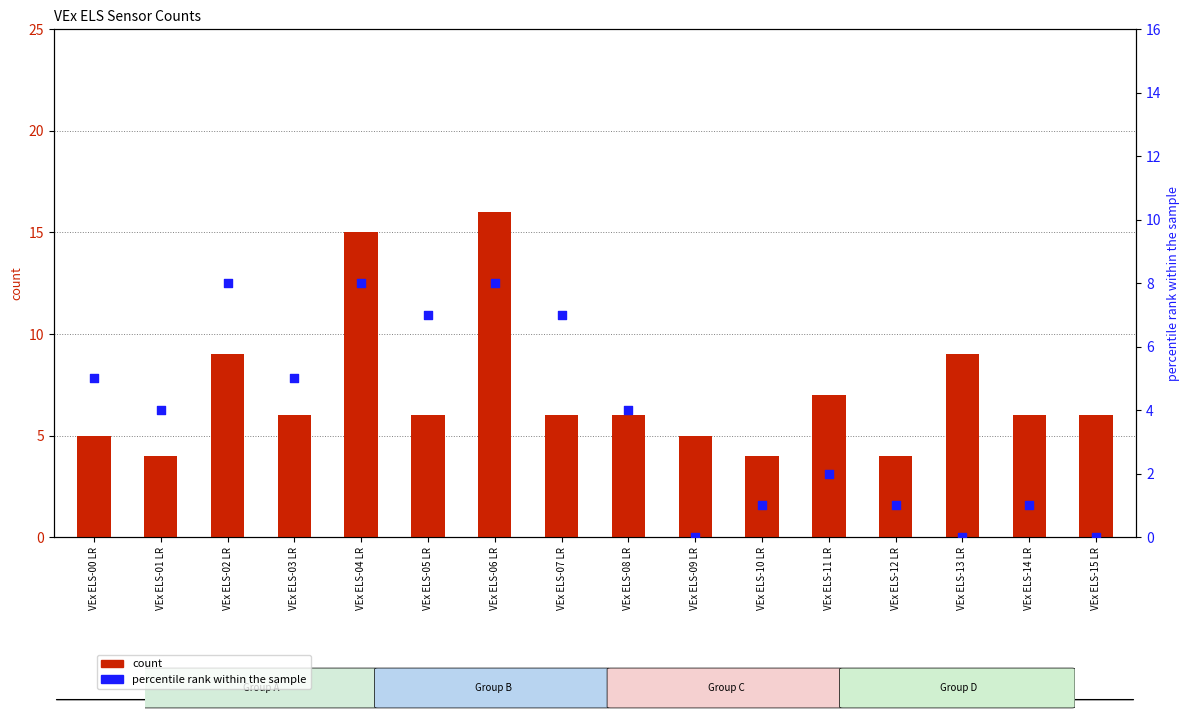

What is the total value across all series at VEx ELS-10 LR?

5